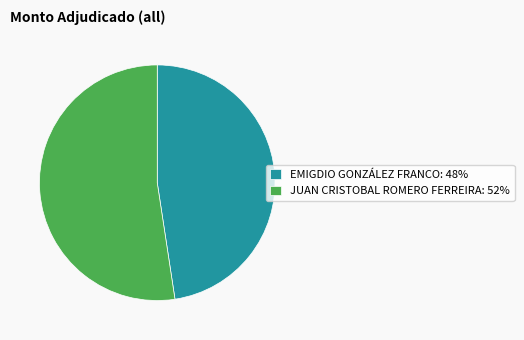

What is the largest slice in the pie chart?

JUAN CRISTOBAL ROMERO FERREIRA